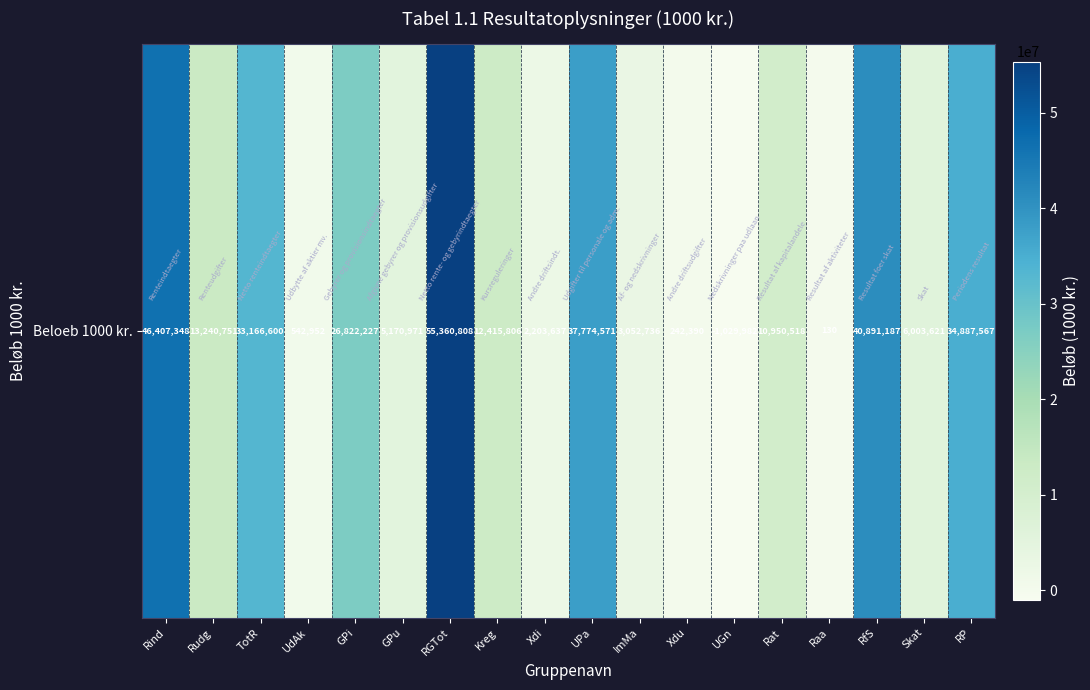

Reading right to left, what are all the values shown in this chart?

34887567	6003621	40891187	130	10950518	-1029982	242390	3052736	37774571	2203637	12415806	55360808	5170971	26822227	542952	33166600	13240751	46407348